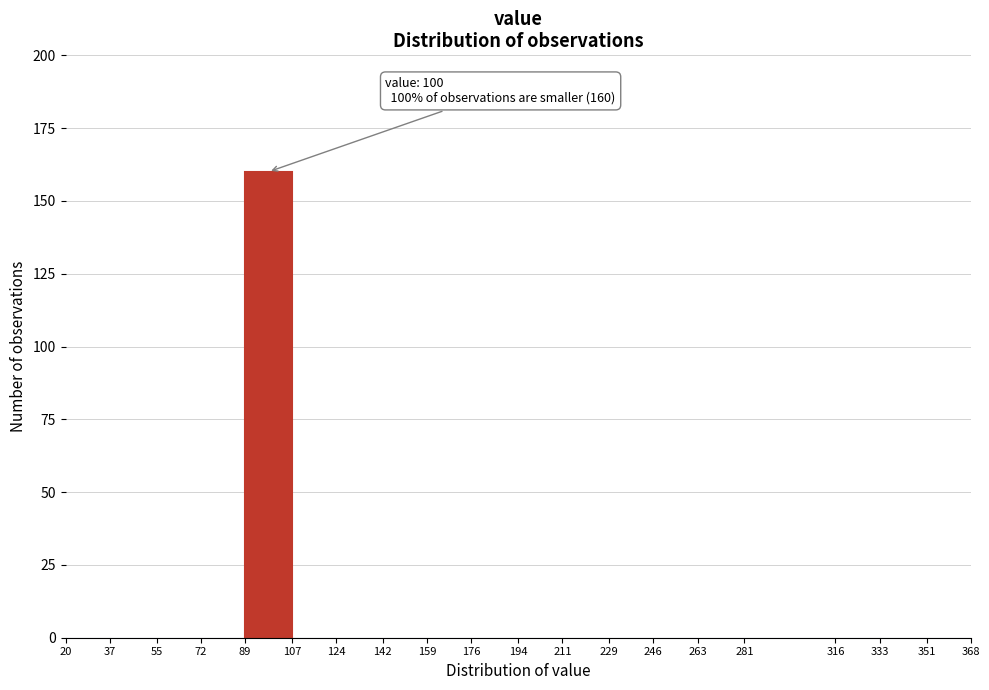

Over which range of the x-axis is the bar tallest?

89 to 107